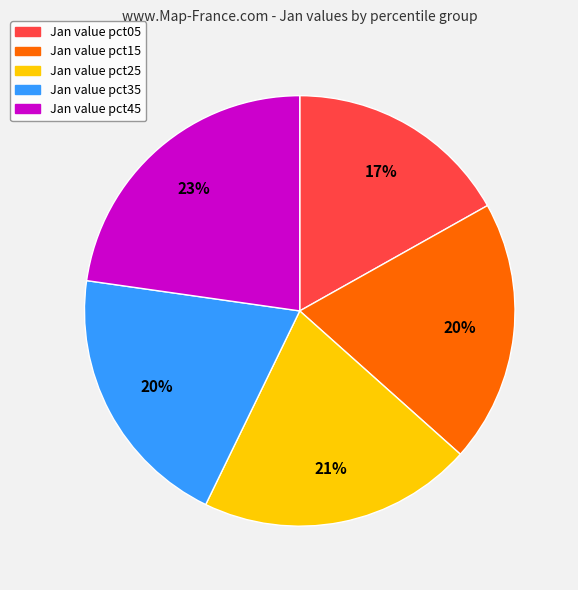

To the nearest percent, what is the average slice percentage?

20%